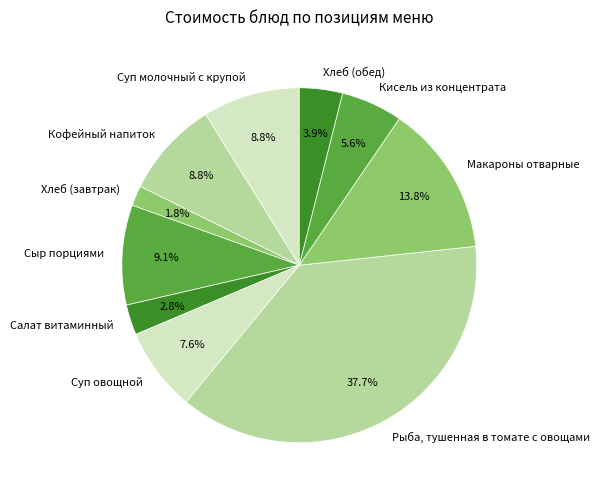

To the nearest percent, what is the difference between the largest and smallest slice percentages?

36%